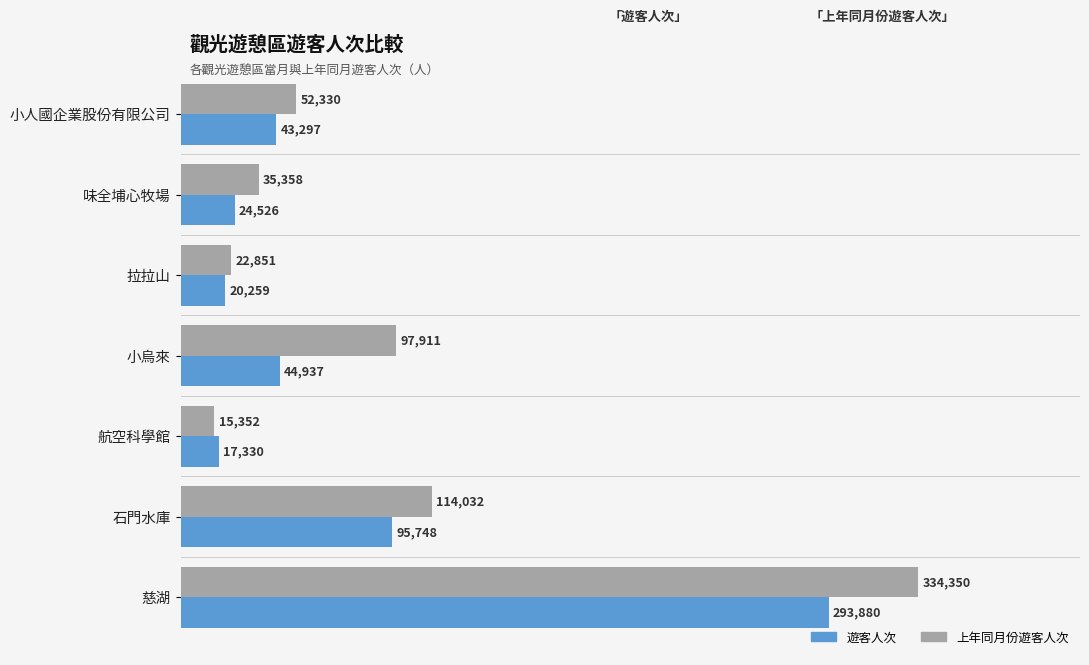

At which label is 上年同月份遊客人次 closest to 174851?

石門水庫